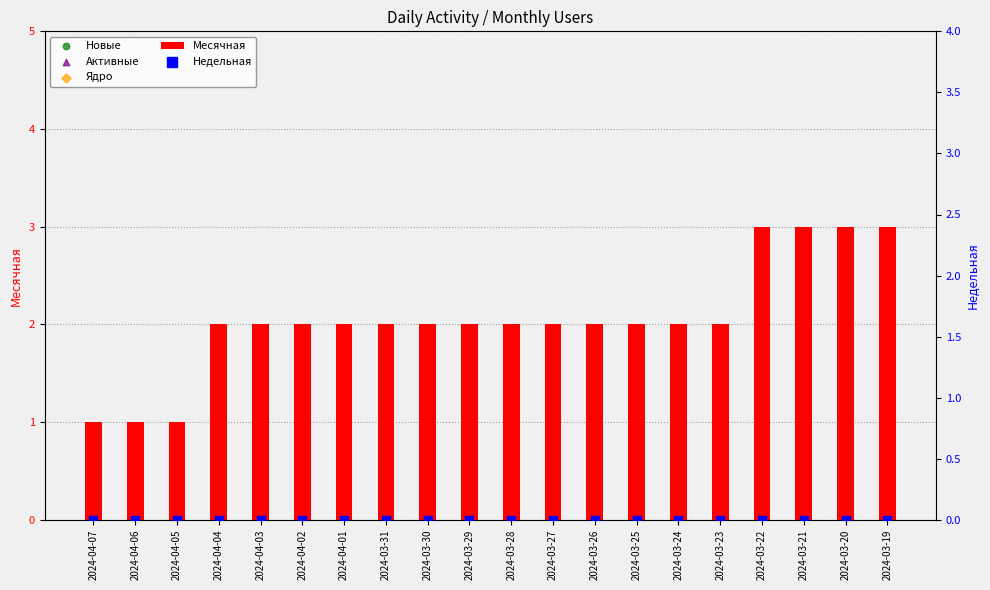

Which series has the largest Y range (max minus min)?

Месячная